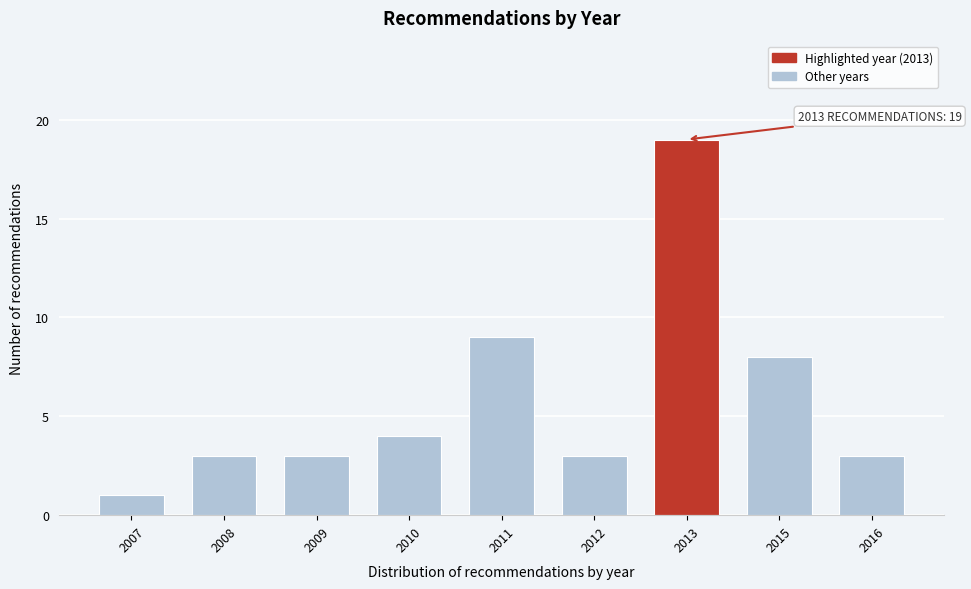

Reading left to right, transcribe all the data shown in this chart.

2007=1	2008=3	2009=3	2010=4	2011=9	2012=3	2013=19	2015=8	2016=3